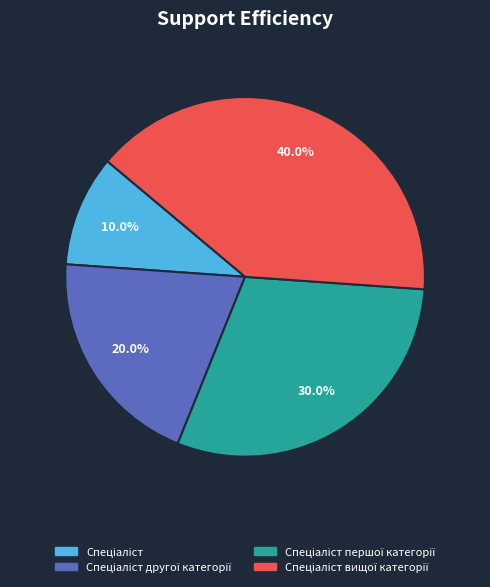

Is there a majority slice in this chart?

No